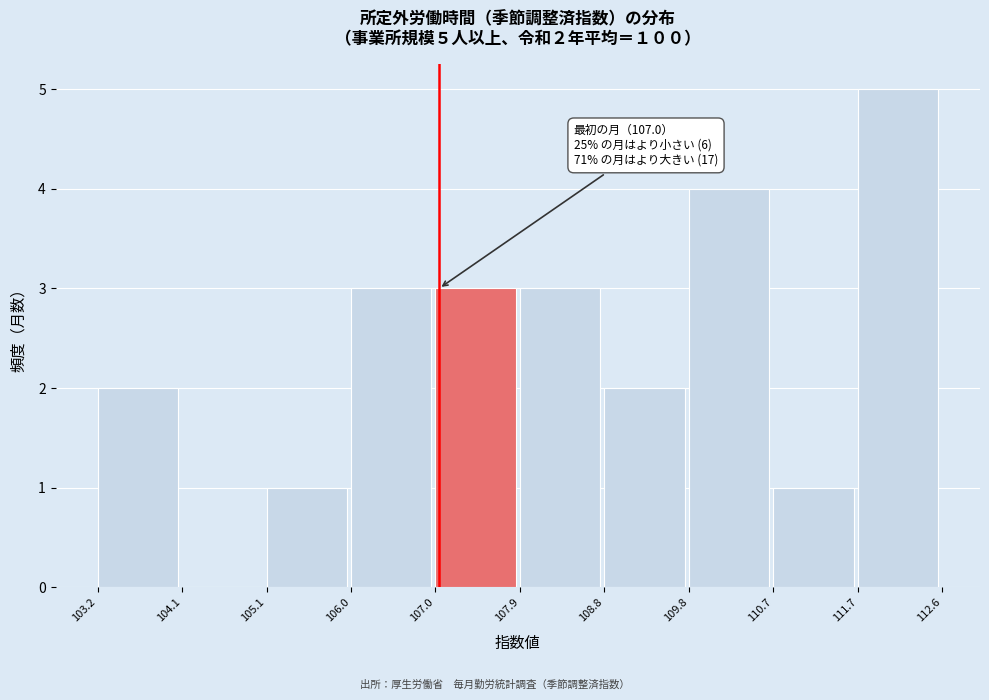

Over which range of the x-axis is the bar tallest?

111.7 to 112.6